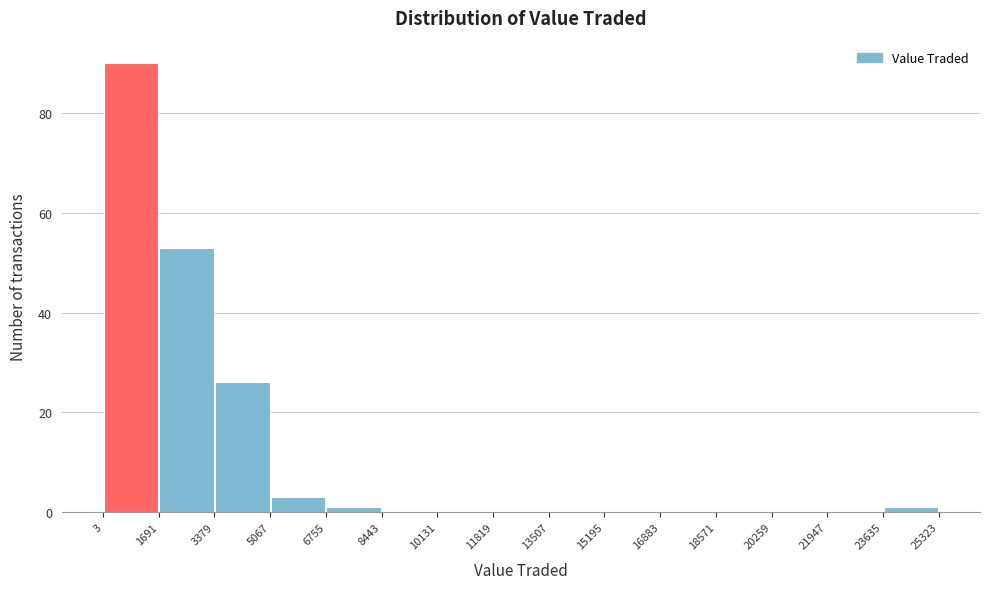

Reading left to right, transcribe this chart: for each bar, give the range it covers on the x-axis and its height. The values are not printed on the chart, so give them approximately, as read against the axis.

3 to 1691: 90
1691 to 3379: 54
3379 to 5067: 26
5067 to 6755: 4
6755 to 8443: under 2
8443 to 10131: 0
10131 to 11819: 0
11819 to 13507: 0
13507 to 15195: 0
15195 to 16883: 0
16883 to 18571: 0
18571 to 20259: 0
20259 to 21947: 0
21947 to 23635: 0
23635 to 25323: under 2